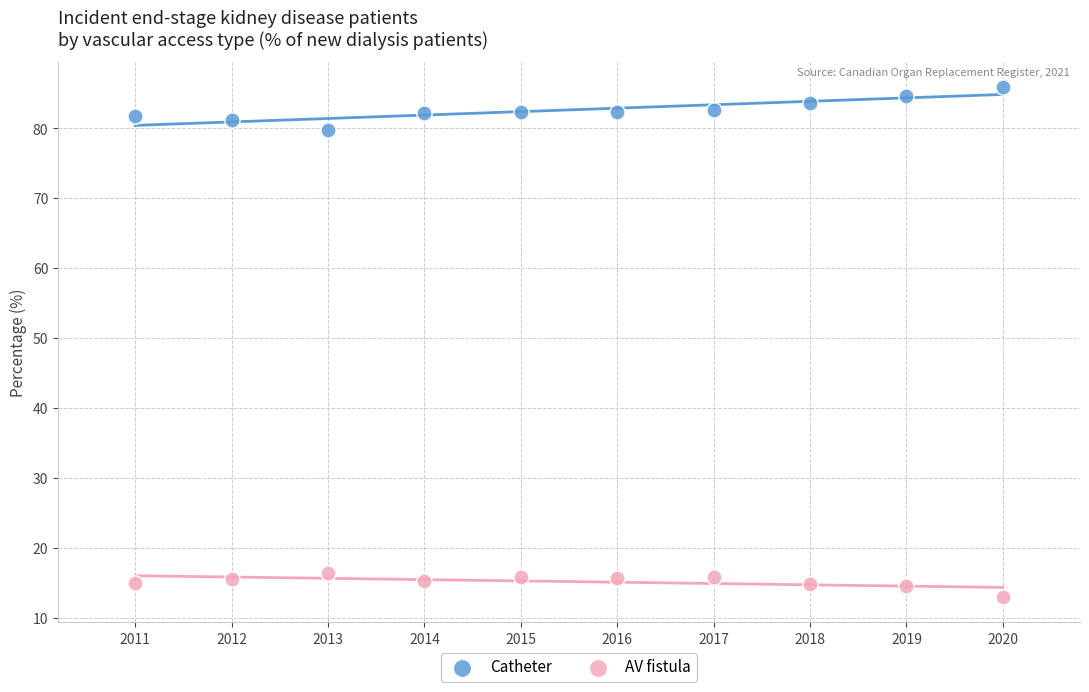

Which series contains the lowest Y value?

AV fistula